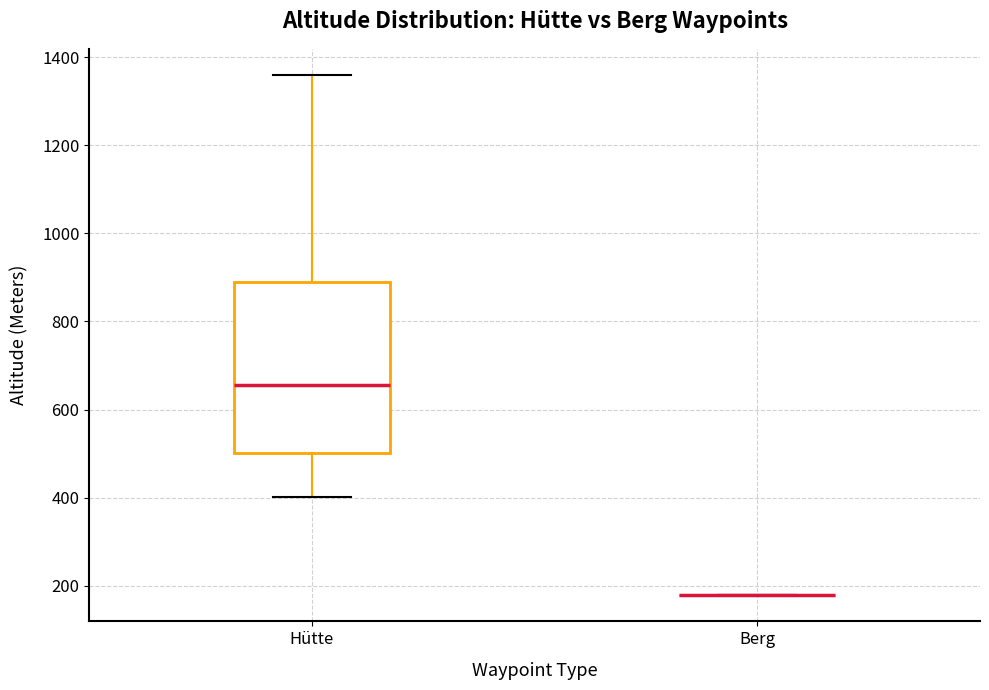

Comparing the boxes themselves (not the whiskers), which one is the tallest?

Hütte